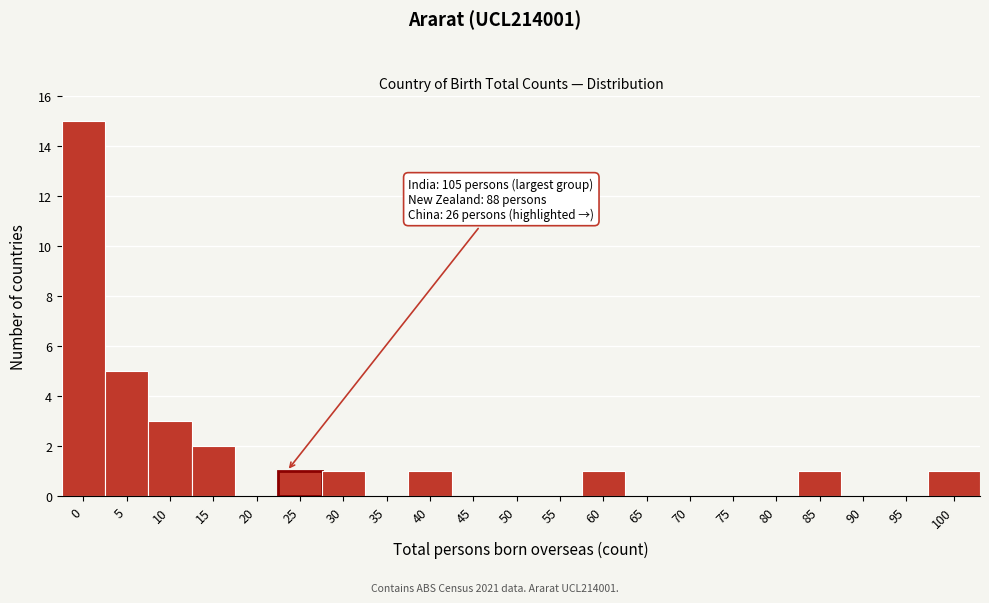

Reading left to right, transcribe all the data shown in this chart.

0=15	5=5	10=3	15=2	20=0	25=1	30=1	35=0	40=1	45=0	50=0	55=0	60=1	65=0	70=0	75=0	80=0	85=1	90=0	95=0	100=1